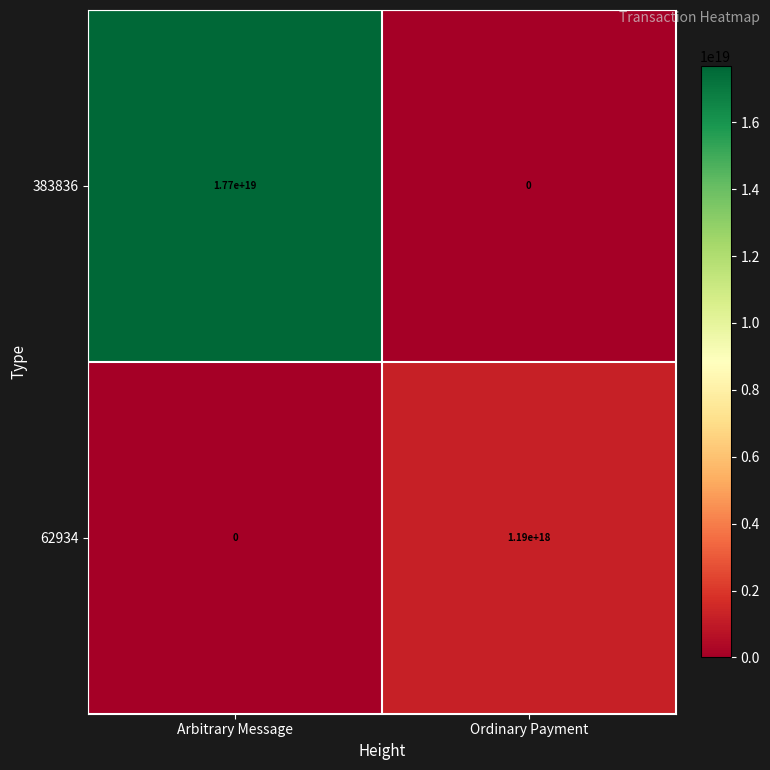

Which category has the highest value across all series?

Arbitrary Message